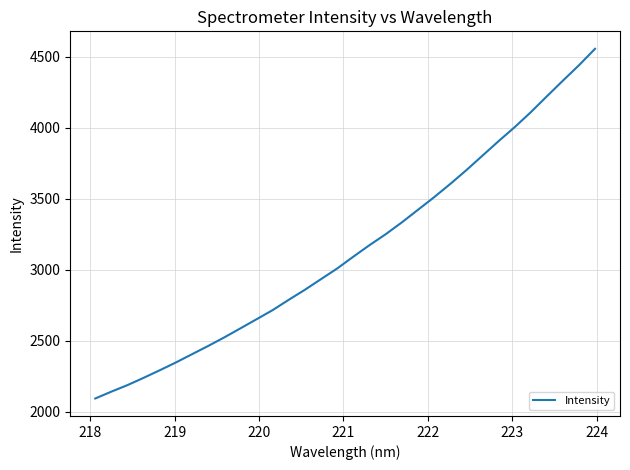

What is the smallest value displayed?

2092.2